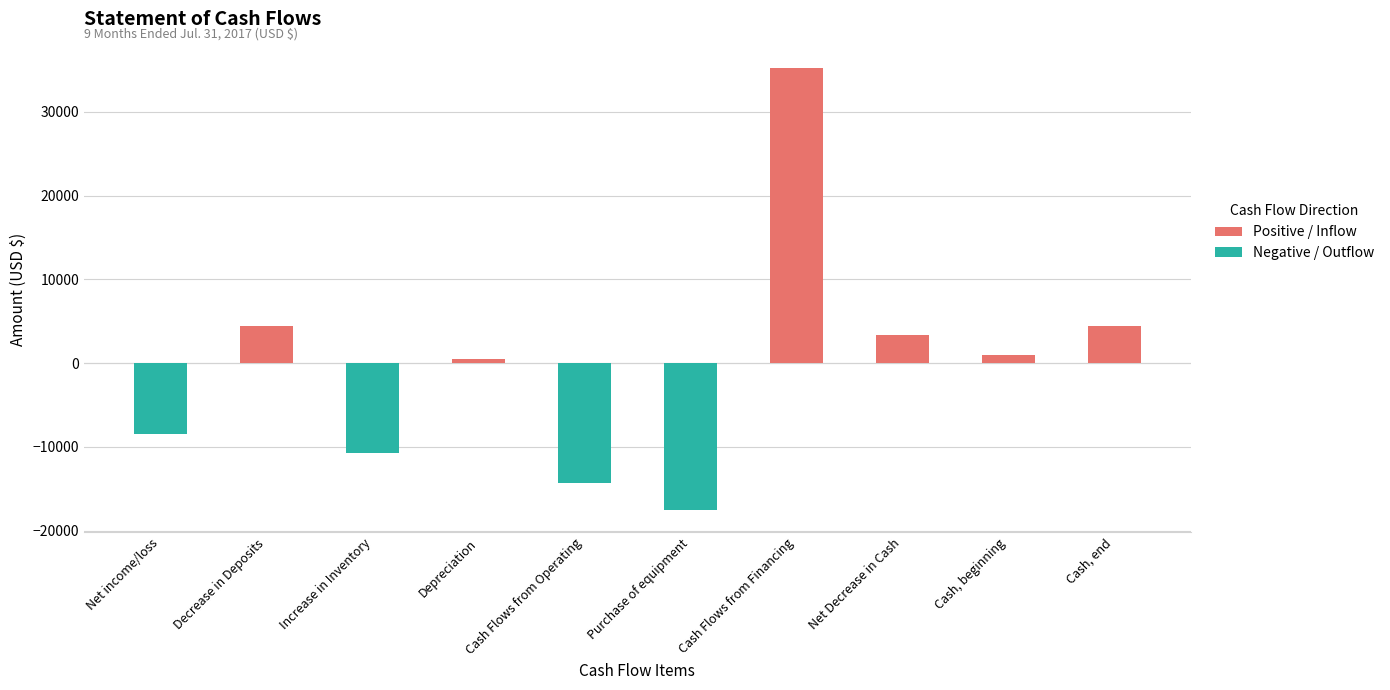

How many data points does each series have?

10